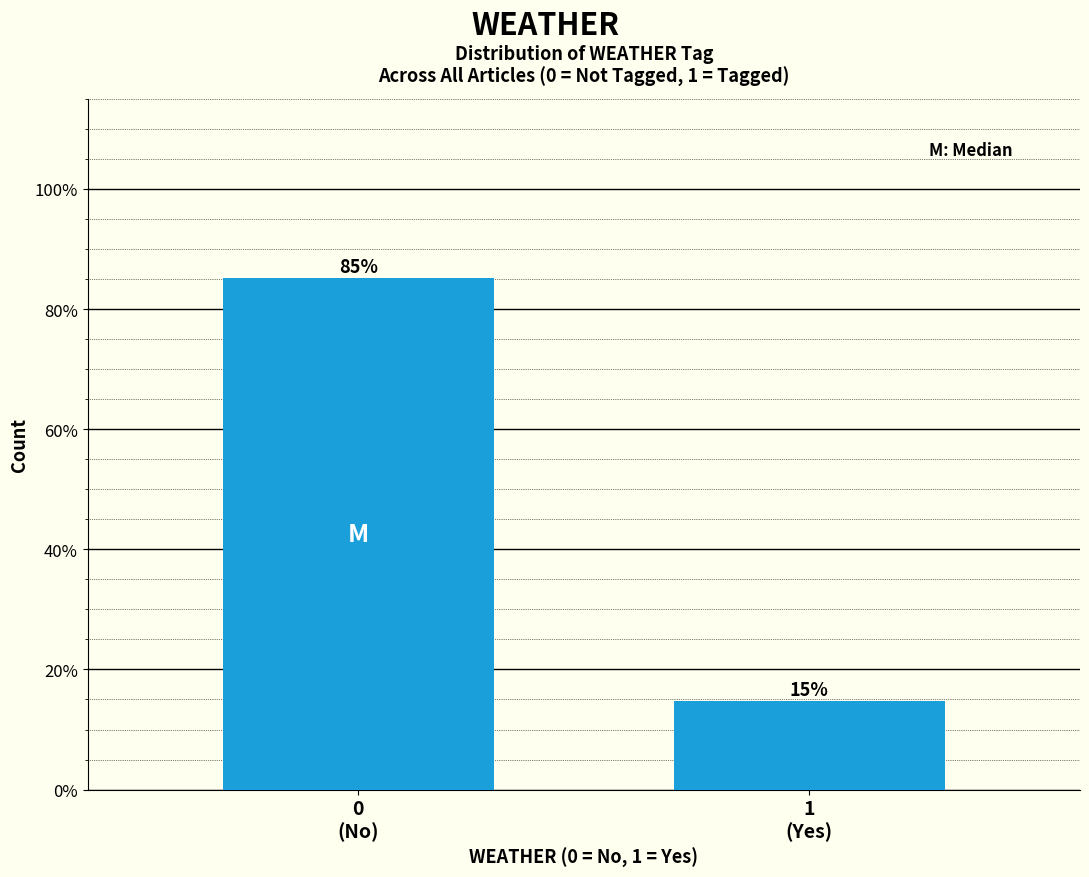

Does the chart contain any negative values?

No